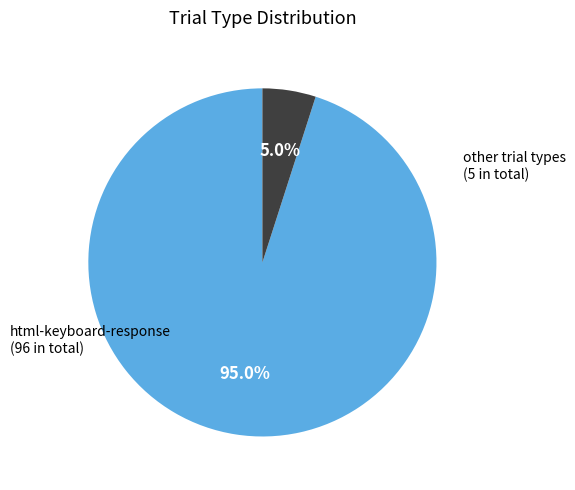

Is there any slice that represents more than half of the pie?

Yes